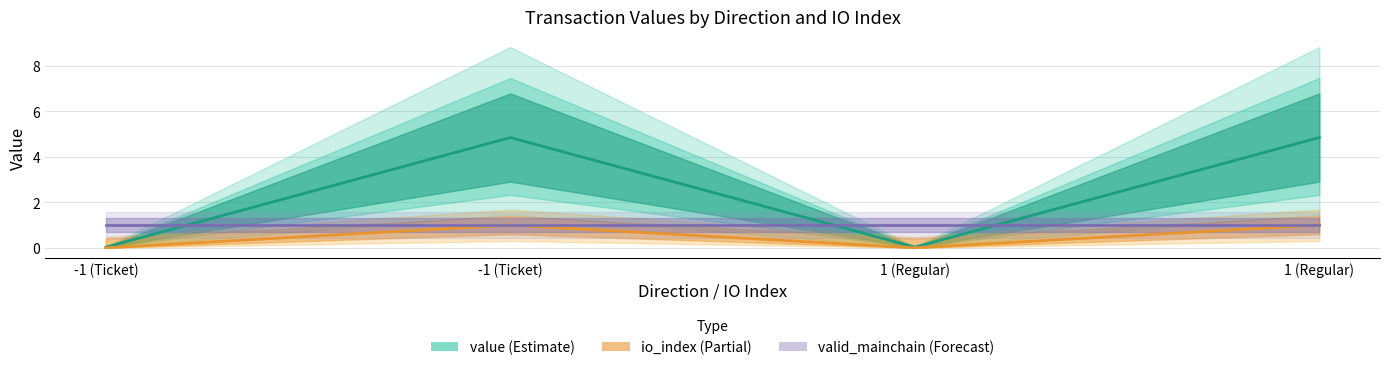

Between -1 (Ticket) and 1 (Regular), which is larger?

-1 (Ticket)